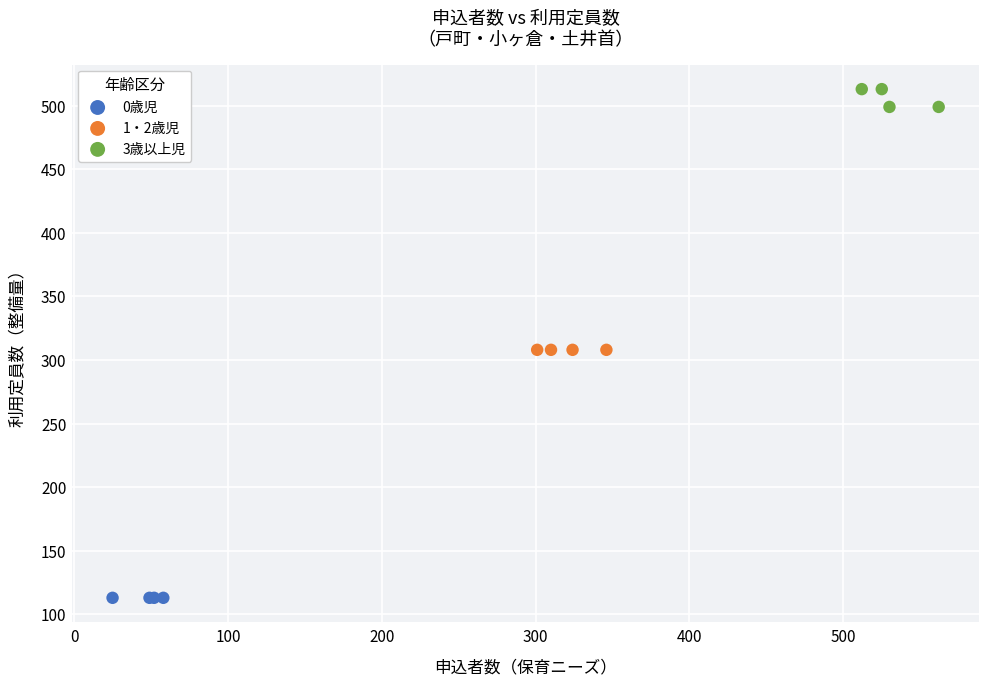

Which series reaches the minimum Y coordinate?

0歳児